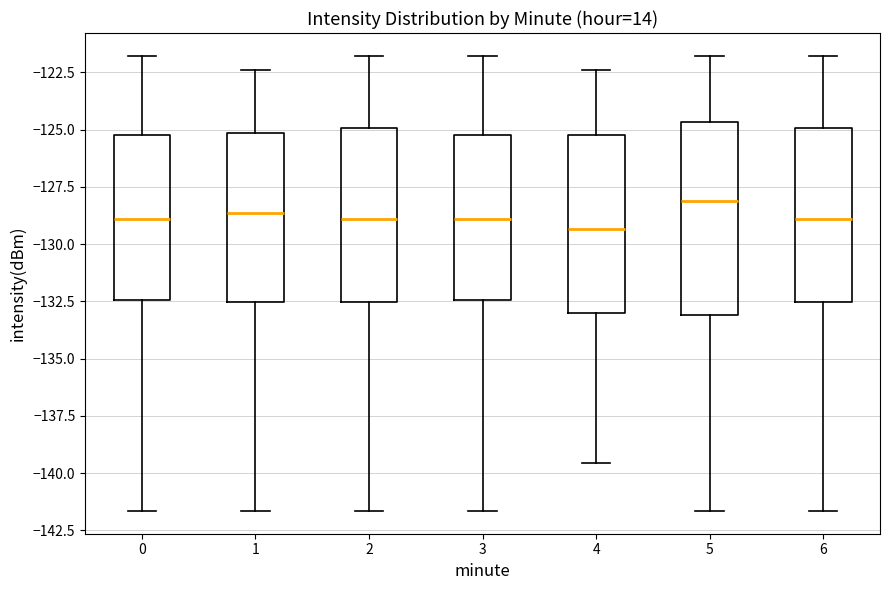

Where is the upper edge of the box at x = 3 on the y-axis? The values are not printed on the chart, so give them approximately, as read against the axis.

-125.0